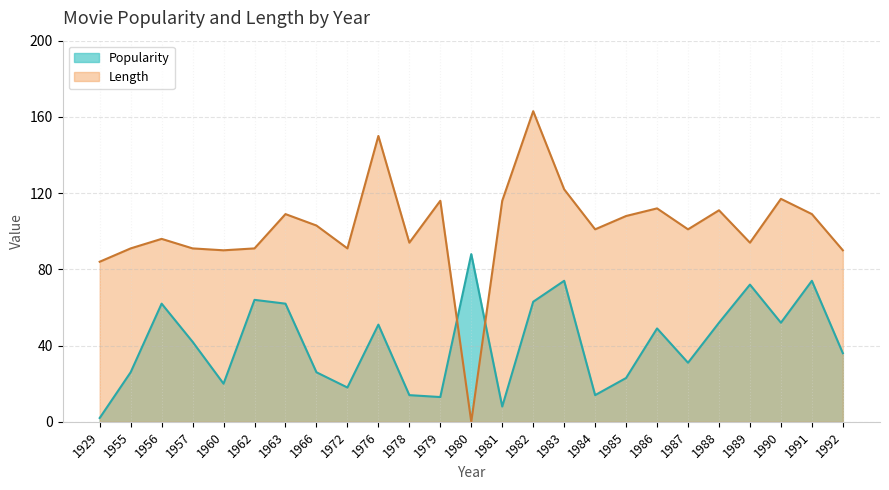

What is the maximum value shown in the chart?

163